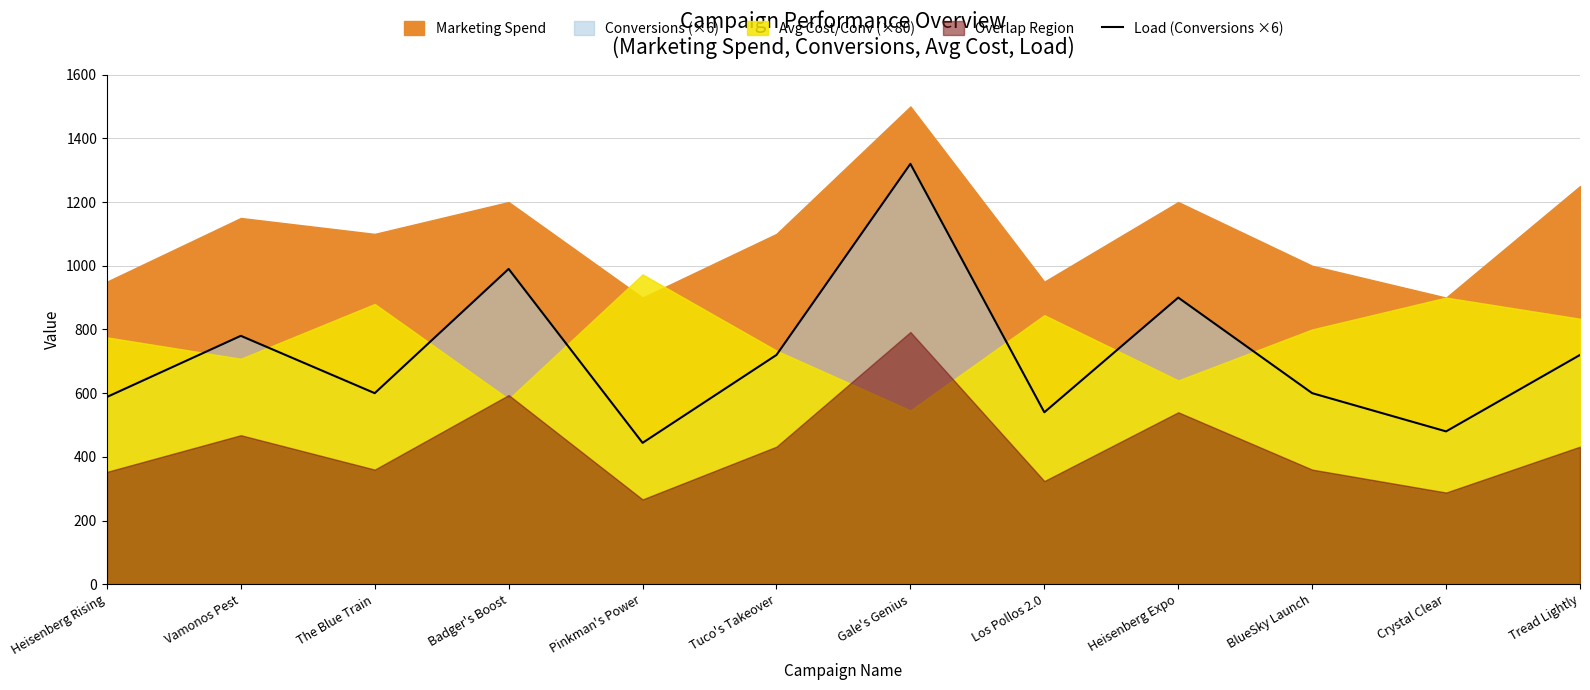

What is the label of the 7th point from the right?

Tuco's Takeover